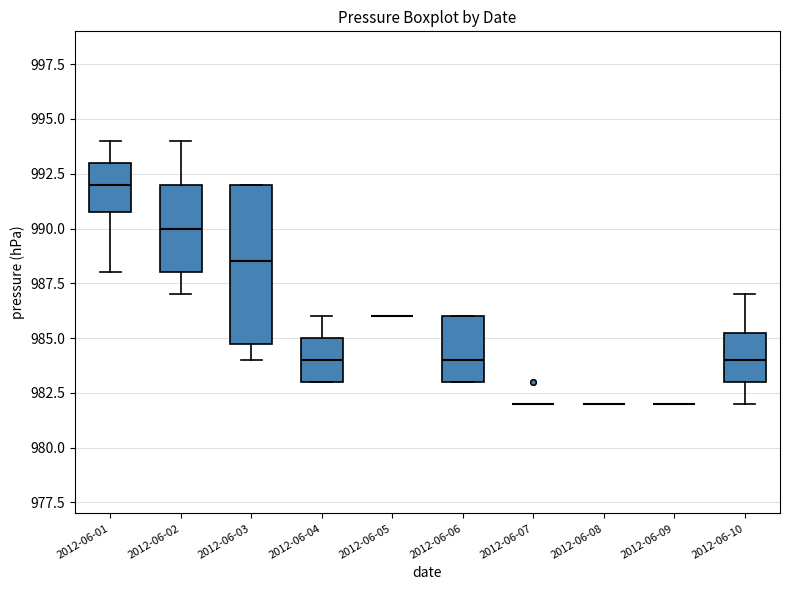

Comparing the boxes themselves (not the whiskers), which one is the tallest?

2012-06-03